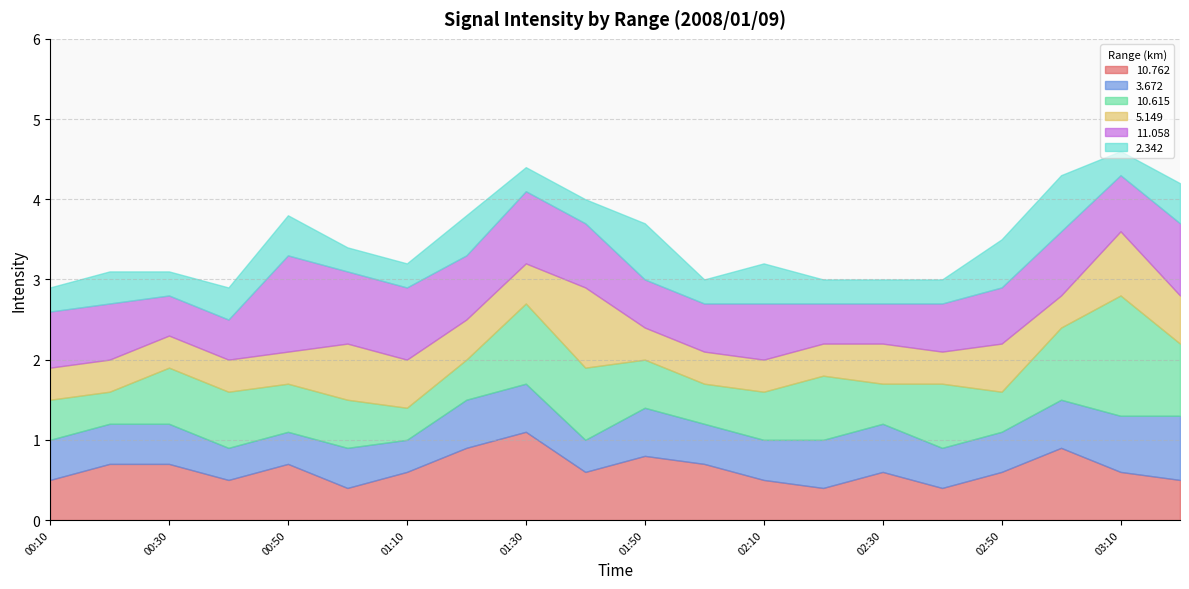

What is the total value across all series at 00:10?

2.9